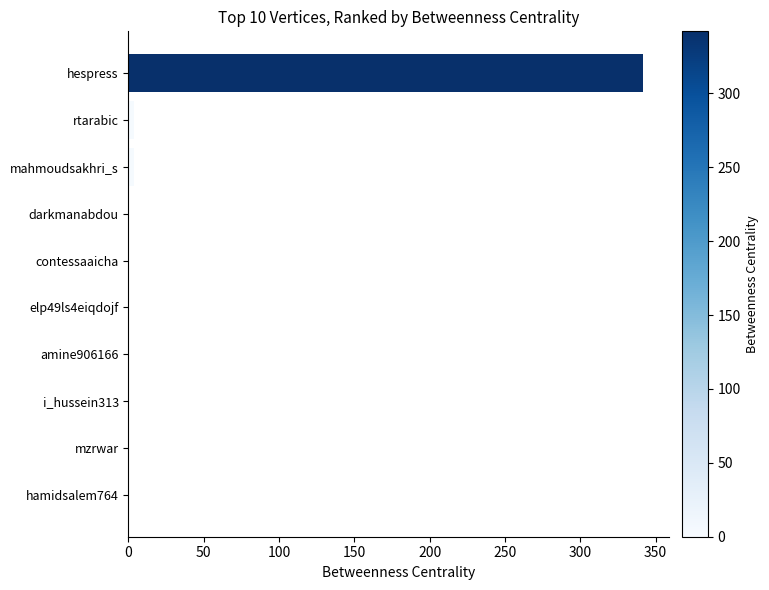

Is it true that the value at darkmanabdou is 0?

True